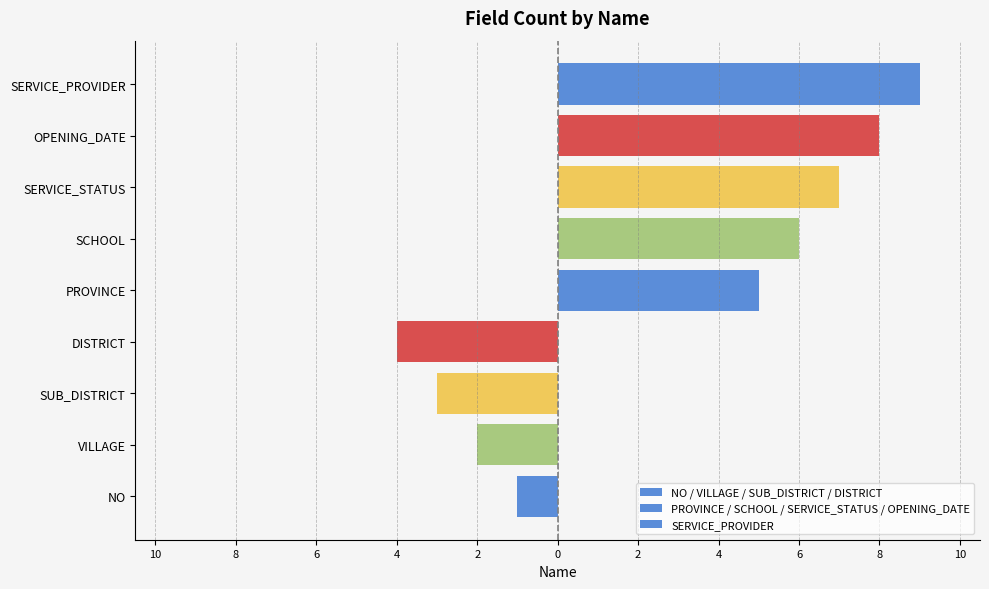

What is the difference between the maximum and minimum values in the NO / VILLAGE / SUB_DISTRICT / DISTRICT series?

3